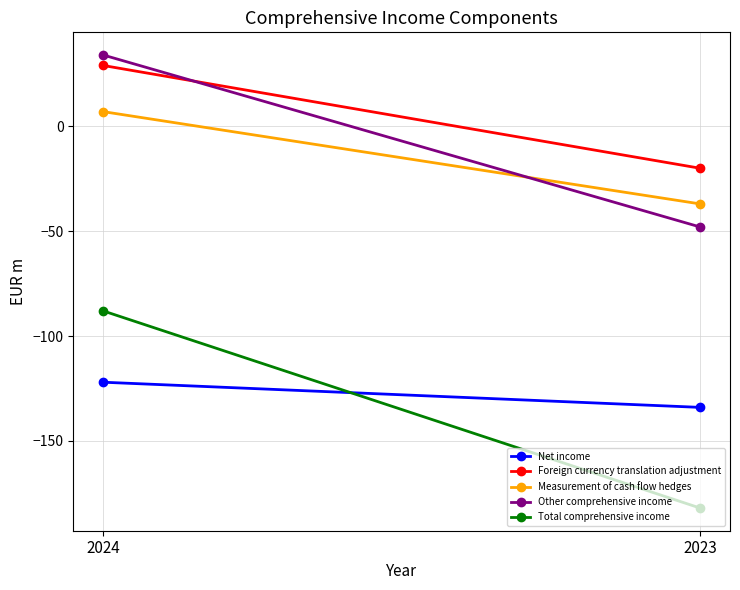

True or false: Measurement of cash flow hedges has a value of 2 at 2024.

False